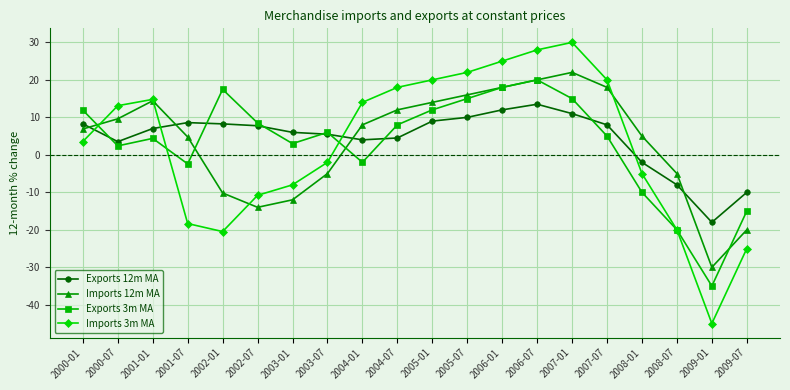

At which category is the sum across all series the highest?

2006-07